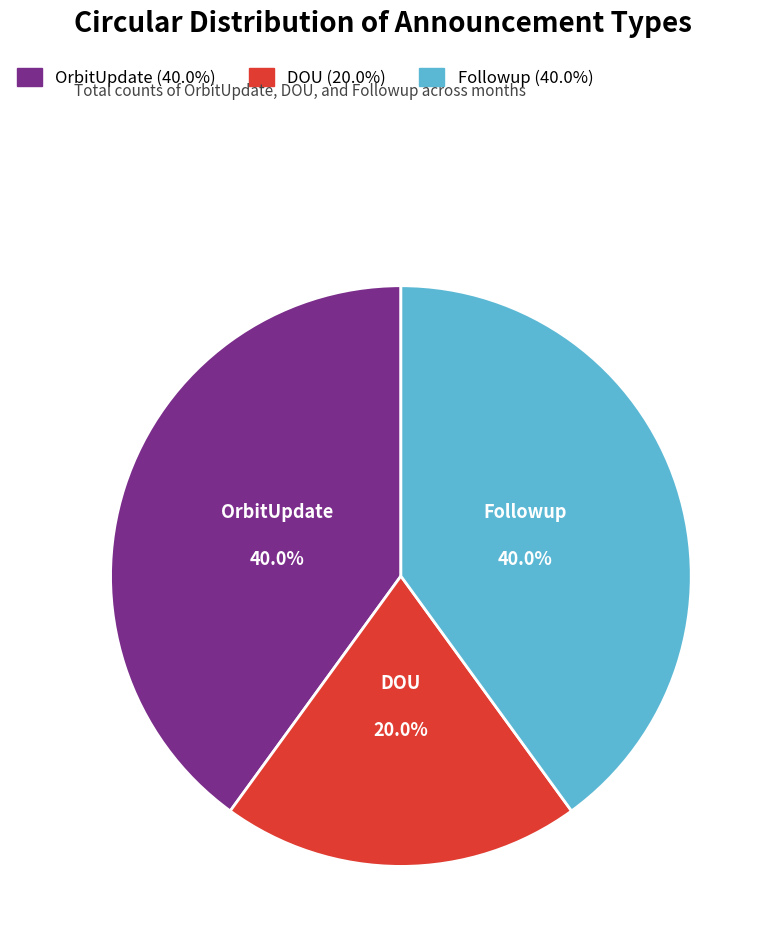

Is there a majority slice in this chart?

No